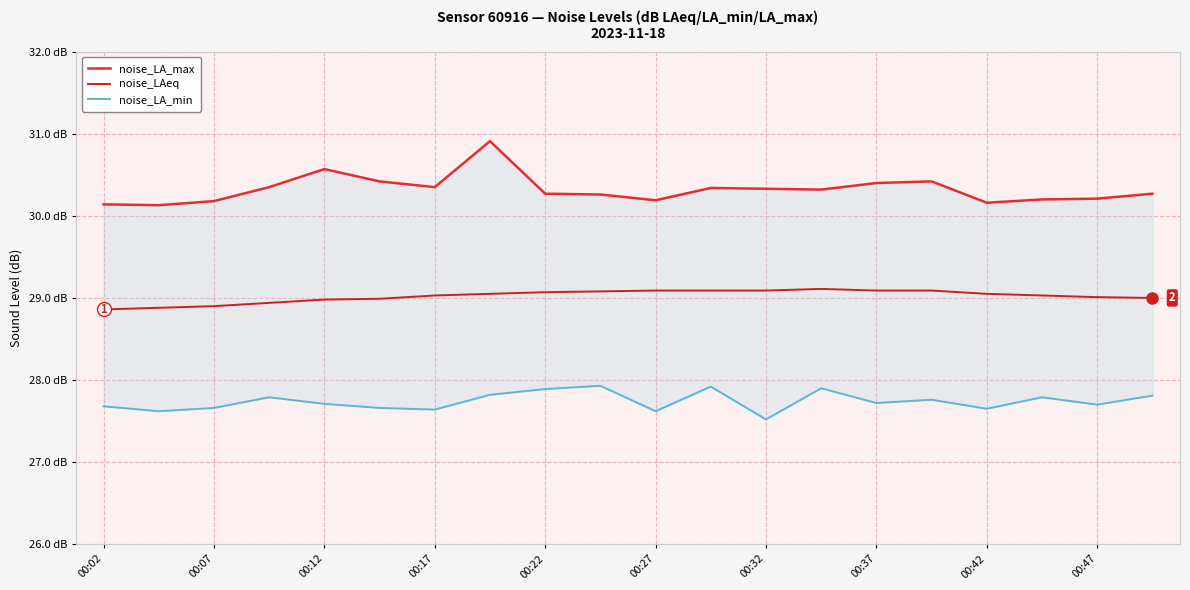

Reading left to right, list all the values displayed in this chart.

noise_LA_max: 30.1	30.1	30.2	30.4	30.6	30.4	30.4	30.9	30.3	30.3	30.2	30.3	30.3	30.3	30.4	30.4	30.2	30.2	30.2	30.3
noise_LAeq: 28.9	28.9	28.9	28.9	29.0	29.0	29.0	29.1	29.1	29.1	29.1	29.1	29.1	29.1	29.1	29.1	29.1	29.0	29.0	29.0
noise_LA_min: 27.7	27.6	27.7	27.8	27.7	27.7	27.6	27.8	27.9	27.9	27.6	27.9	27.5	27.9	27.7	27.8	27.6	27.8	27.7	27.8